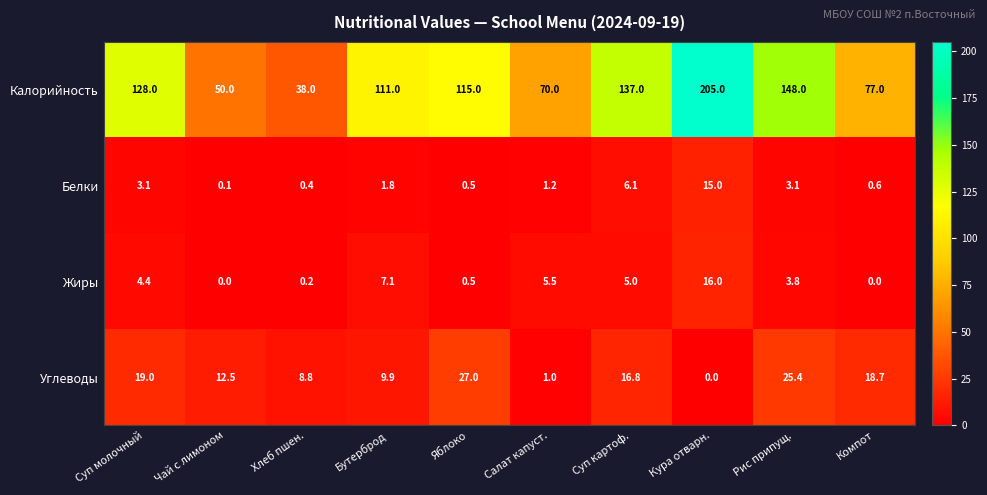

Which series has the largest range (max minus min)?

Калорийность